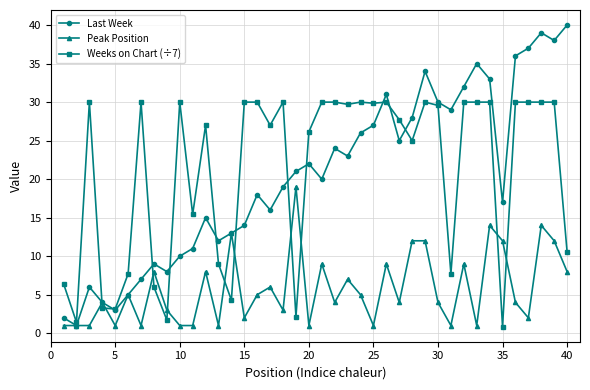

What is the value of the Peak Position point at the 23rd from the left?

7.0